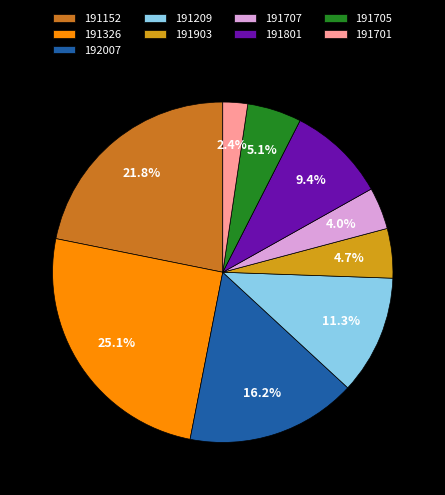

To the nearest percent, what is the average slice percentage?

11%